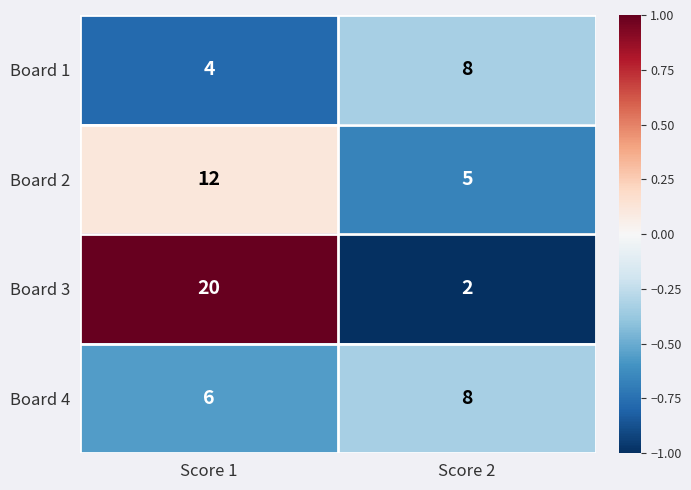

What is the difference between the highest and lowest values at Score 1?

16